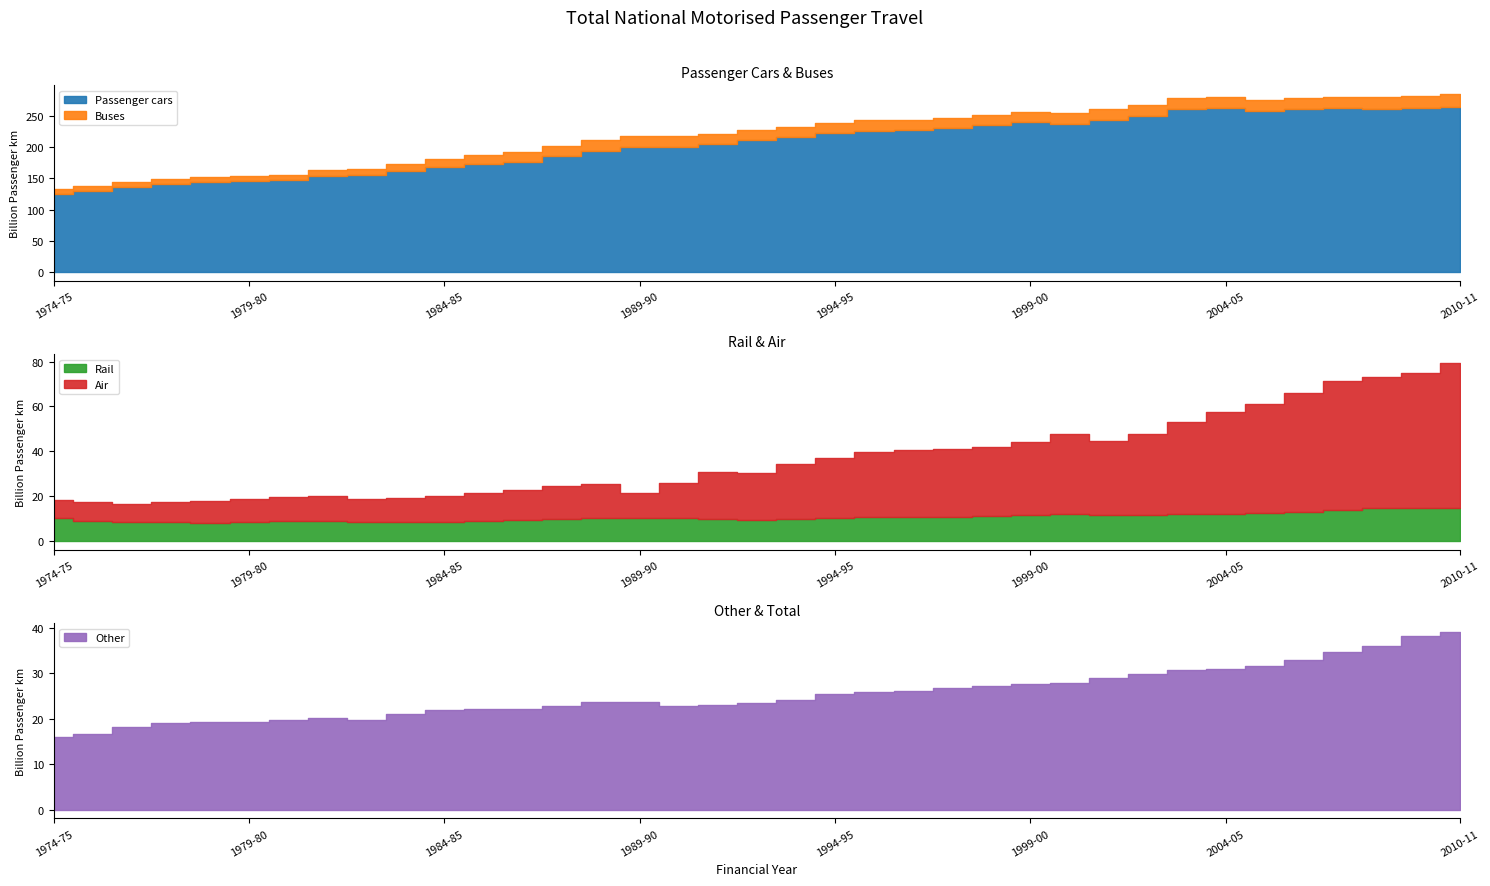

True or false: Passenger cars and Other intersect in this chart.

False